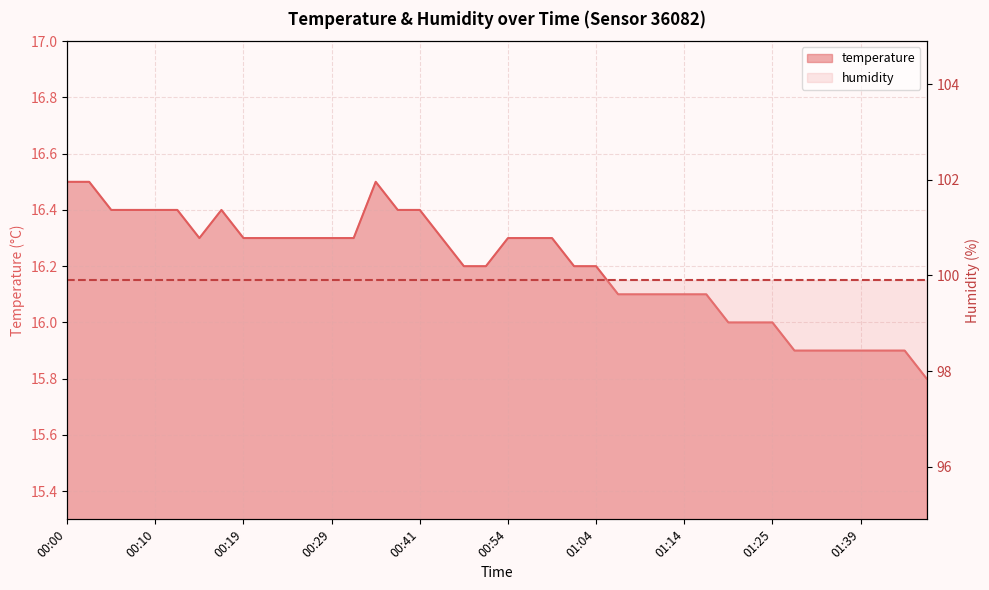

Rank the categories by value from highest to lowest.

00:00, 00:02, 00:36, 00:05, 00:07, 00:10, 00:12, 00:17, 00:39, 00:41, 00:14, 00:19, 00:22, 00:24, 00:27, 00:29, 00:31, 00:47, 00:54, 00:57, 00:59, 00:49, 00:52, 01:02, 01:04, 01:07, 01:09, 01:12, 01:14, 01:17, 01:19, 01:22, 01:25, 01:28, 01:30, 01:33, 01:39, 01:47, 01:50, 01:55